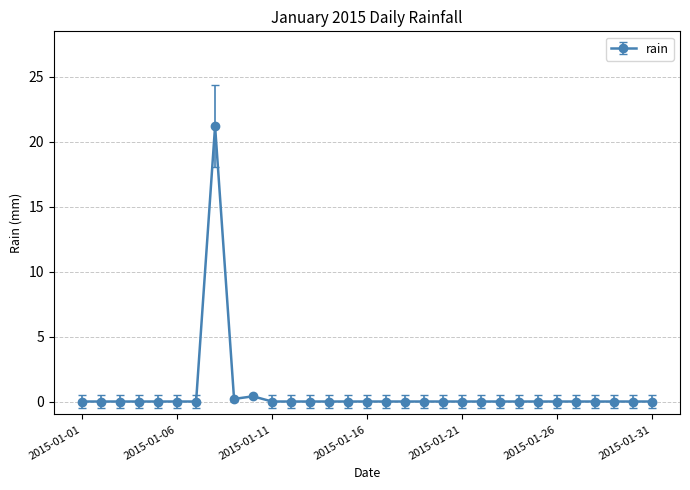

What is the difference between the maximum and second lowest values?

21.2